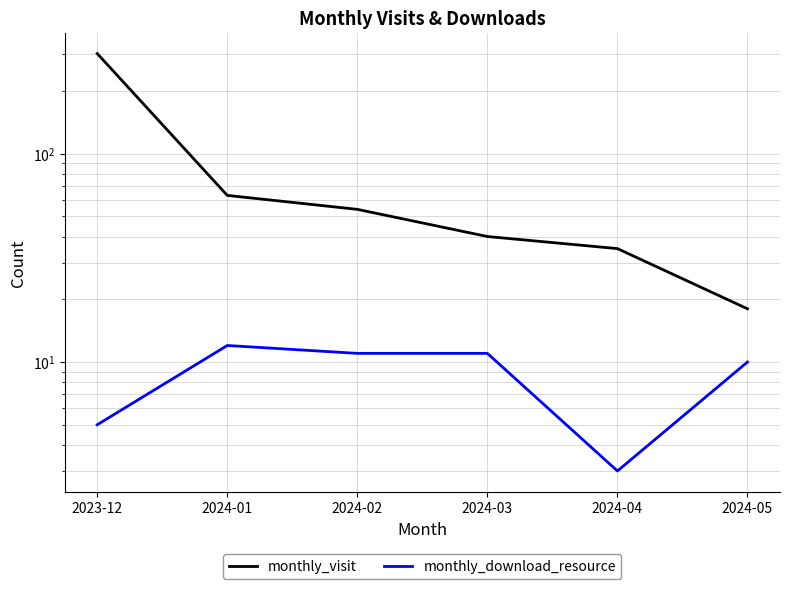

At which label does monthly_visit reach its minimum?

2024-05